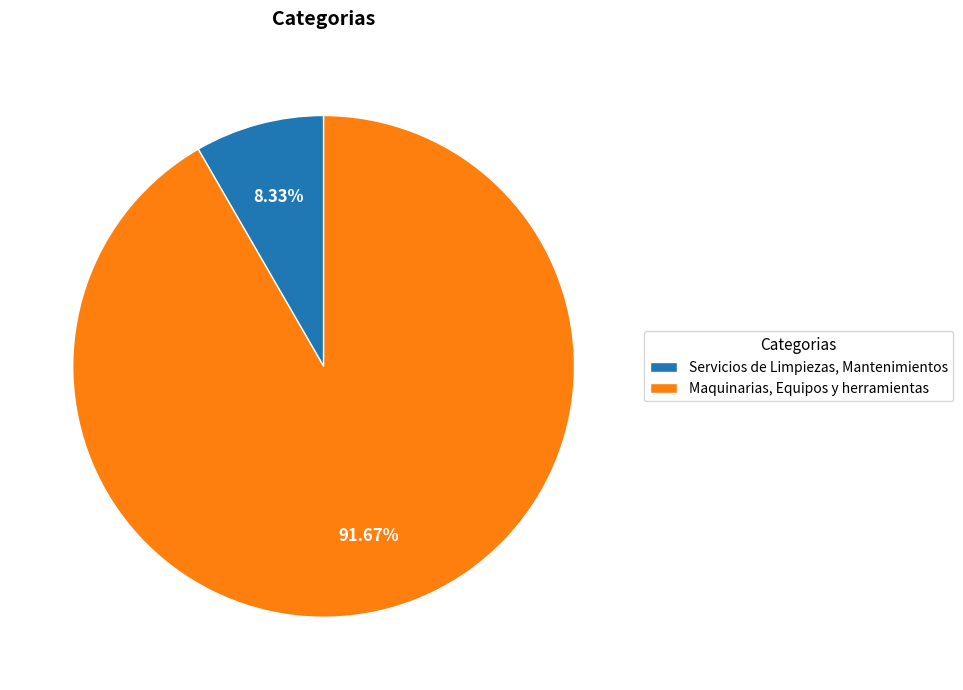

What percentage is the Maquinarias, Equipos y herramientas slice, to the nearest percent?

92%